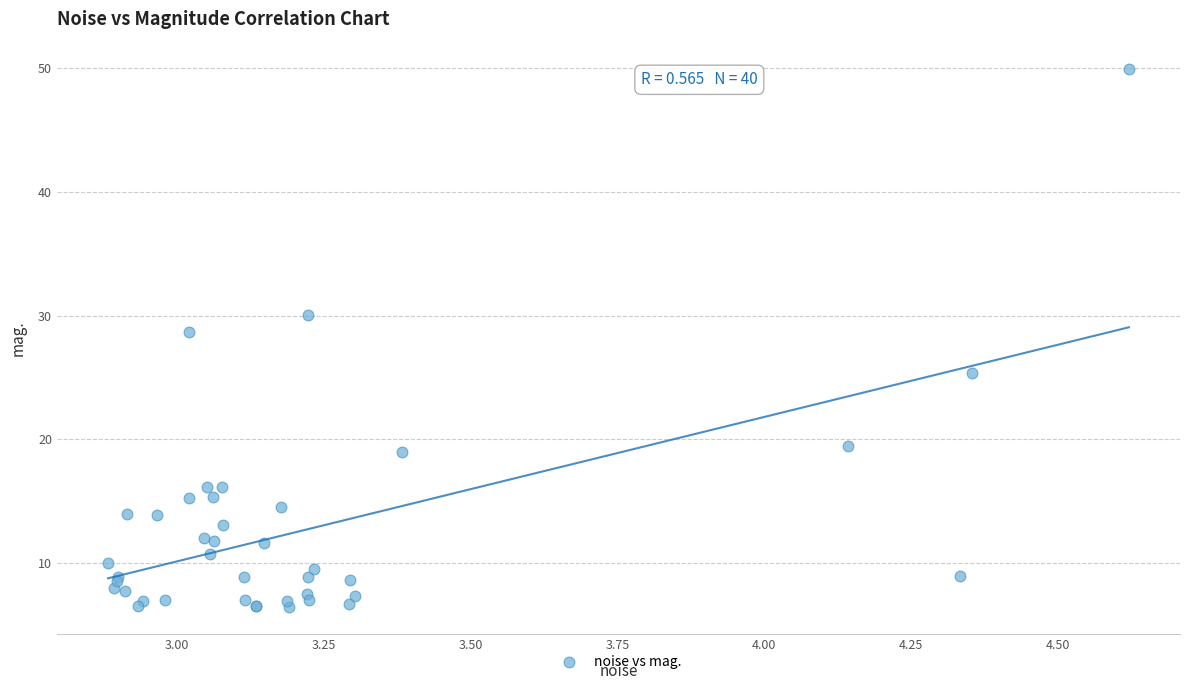

What Y value in the scatter plot is closest to 28?

28.7